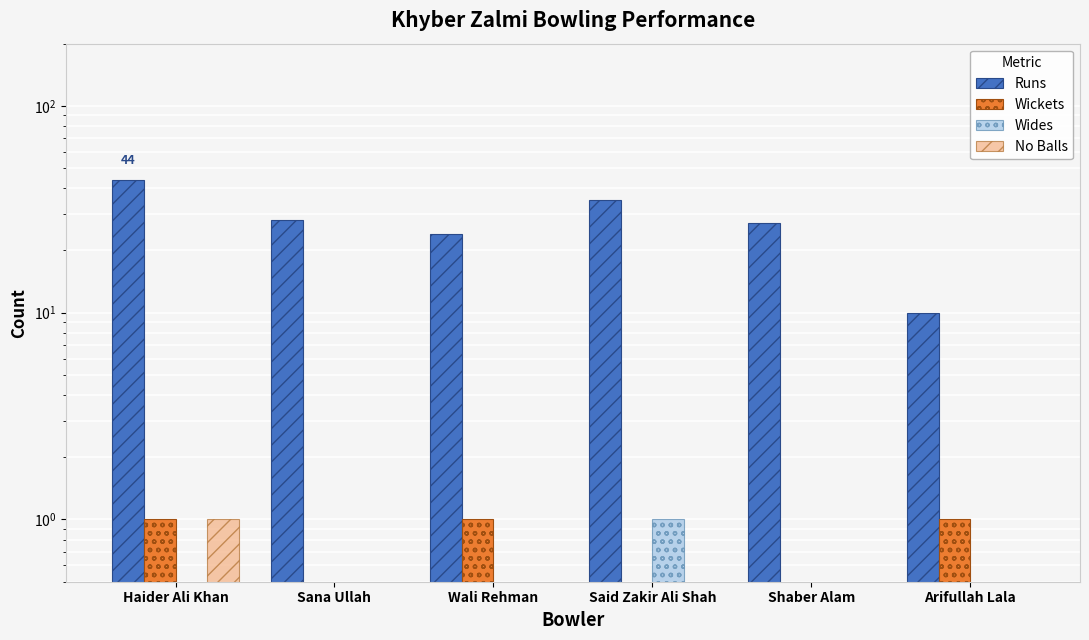

List the labels in order of Runs value, largest first.

Haider Ali Khan, Said Zakir Ali Shah, Sana Ullah, Shaber Alam, Wali Rehman, Arifullah Lala